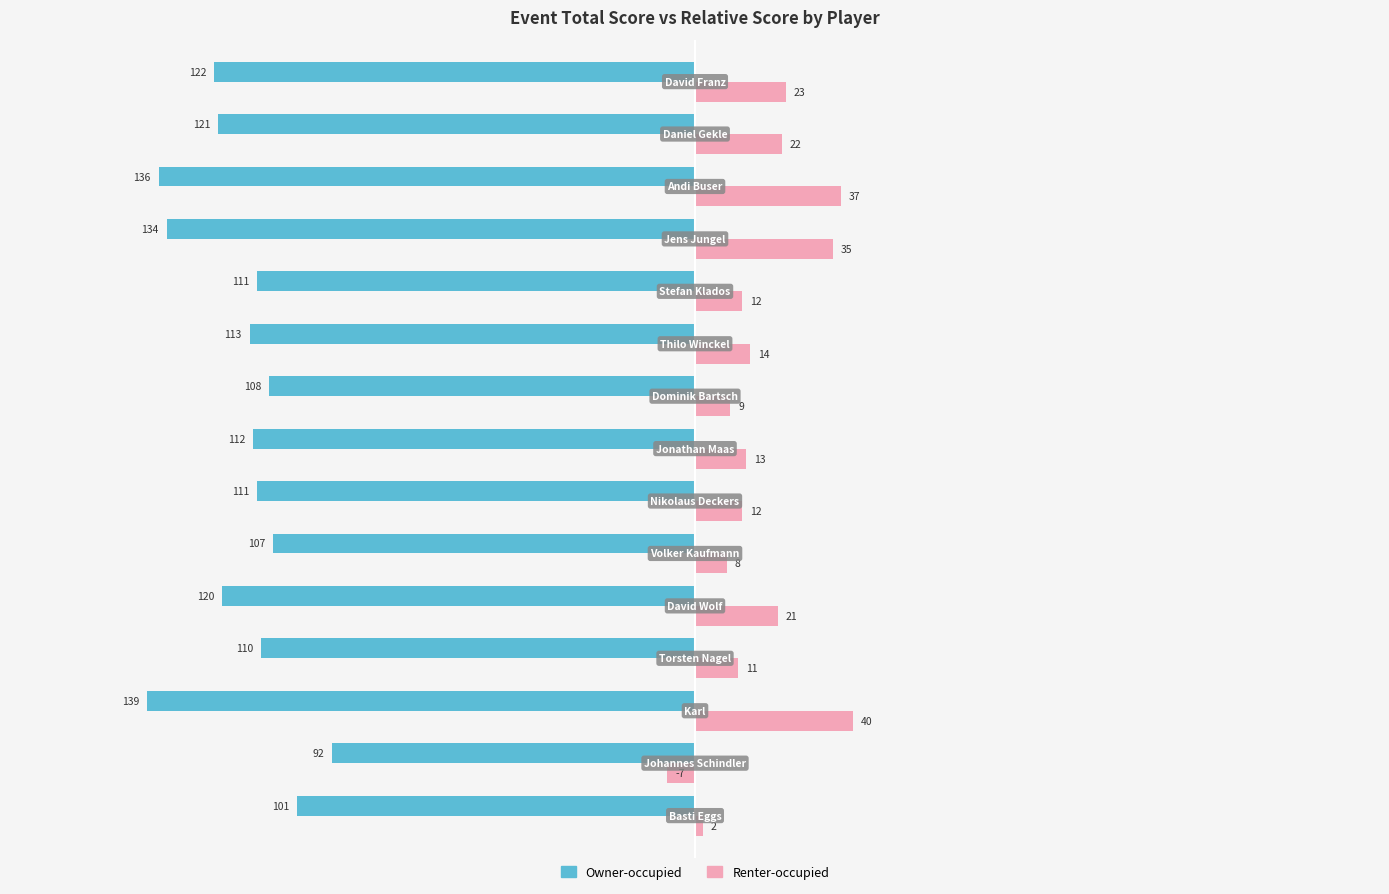

What is the difference between the maximum and minimum values in the Renter-occupied series?

47